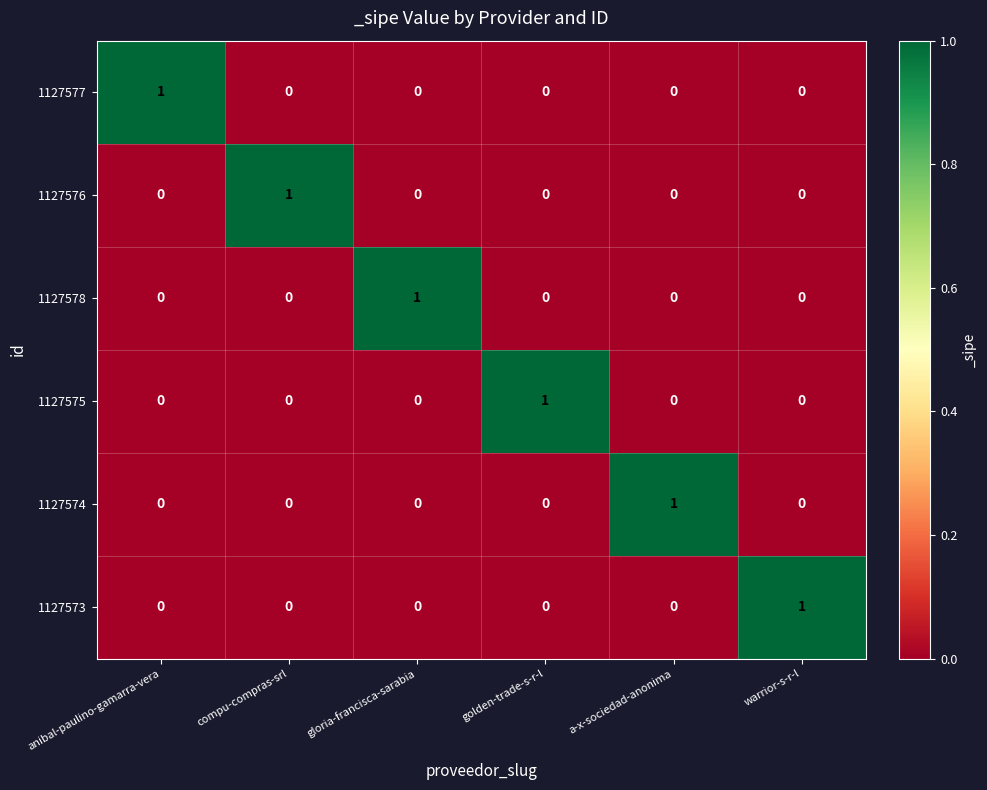

The value of 1127577 at a-x-sociedad-anonima is 0. True or false?

True